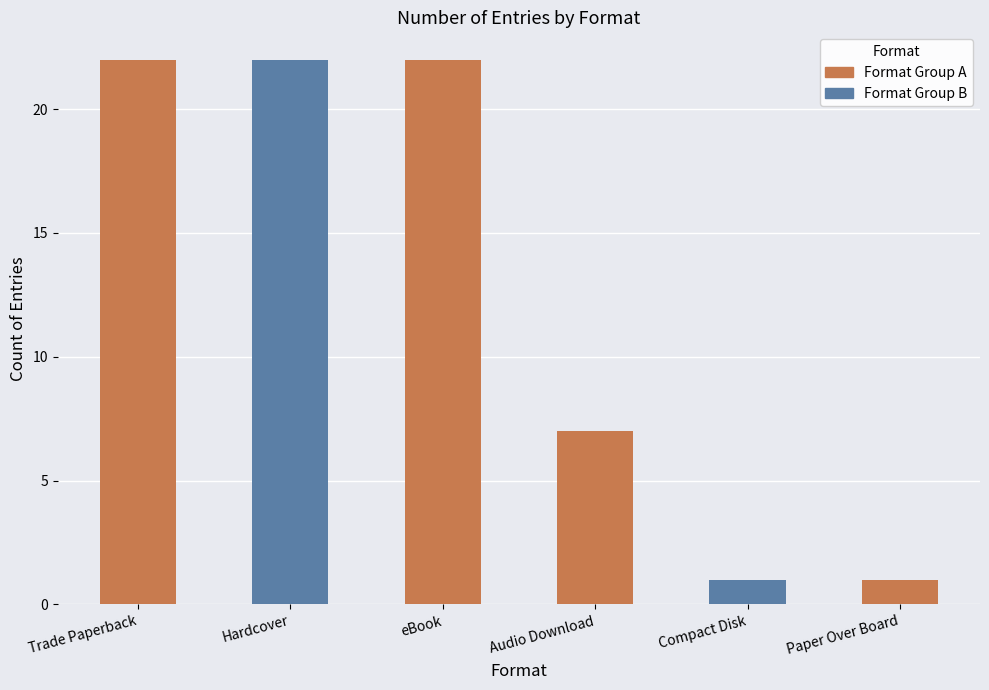

What is the sum of the values at Compact Disk and Paper Over Board?

2